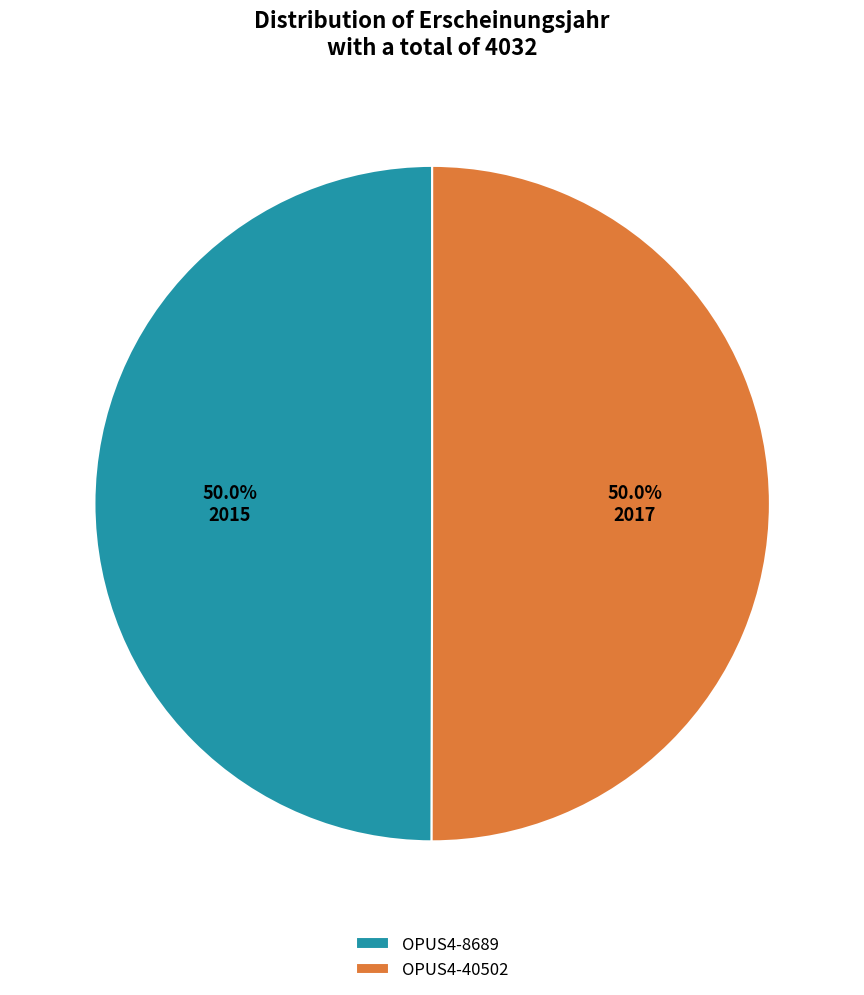

What percentage do OPUS4-8689 and OPUS4-40502 together represent?

100.0%